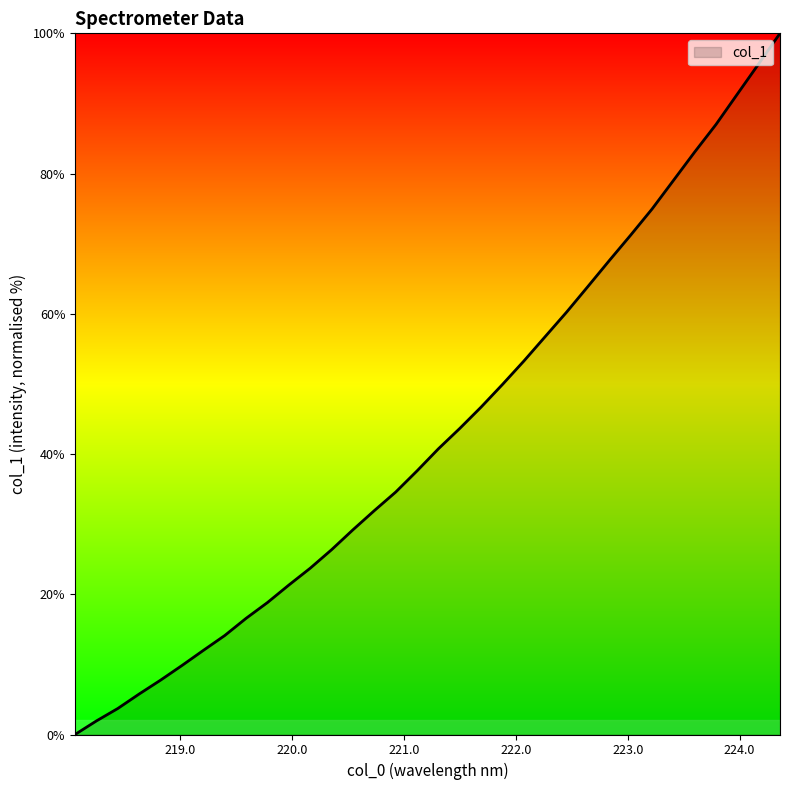

What is the difference between the maximum and minimum values?

100.0